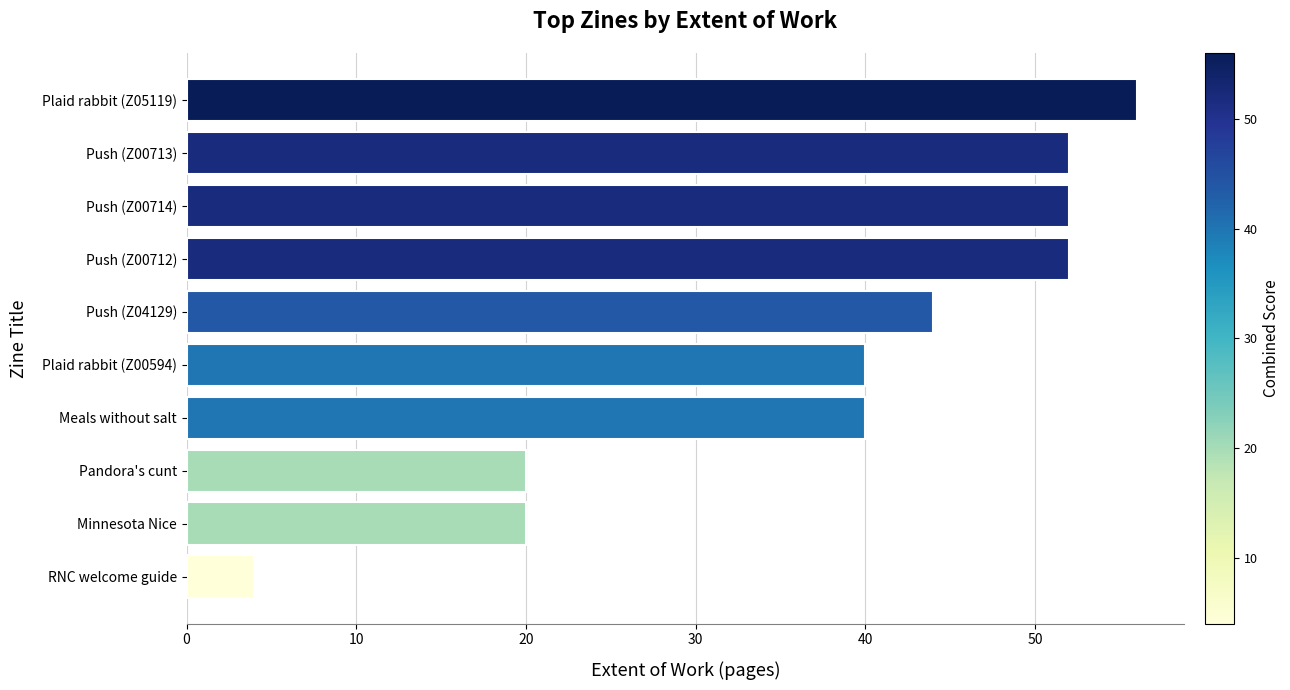

At which category does the chart reach its minimum across all series?

RNC welcome guide